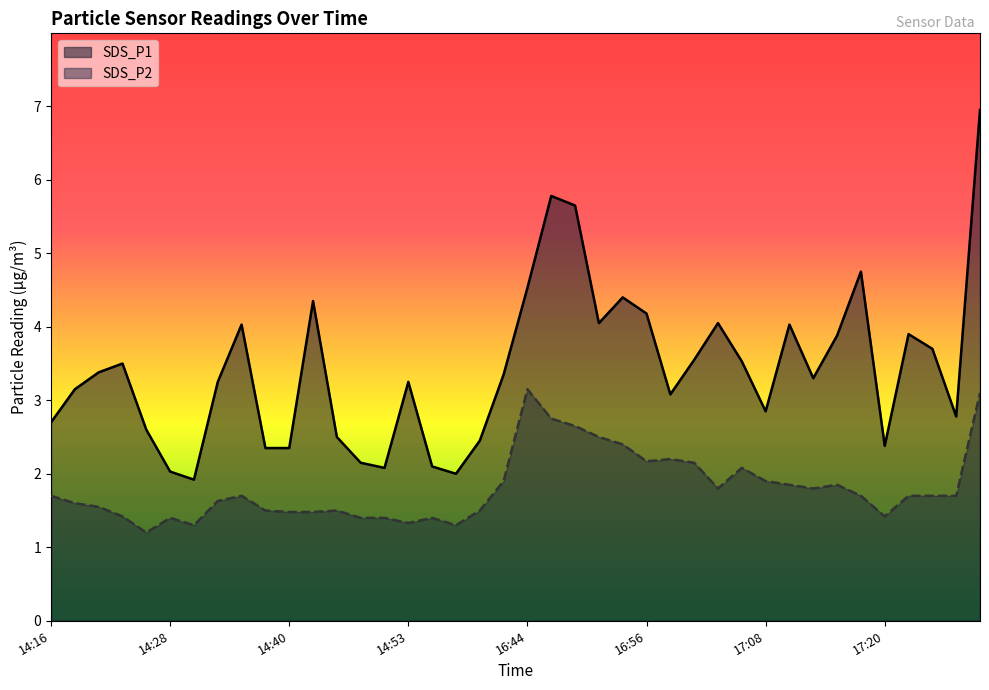

Which series has the largest total across all categories?

SDS_P1